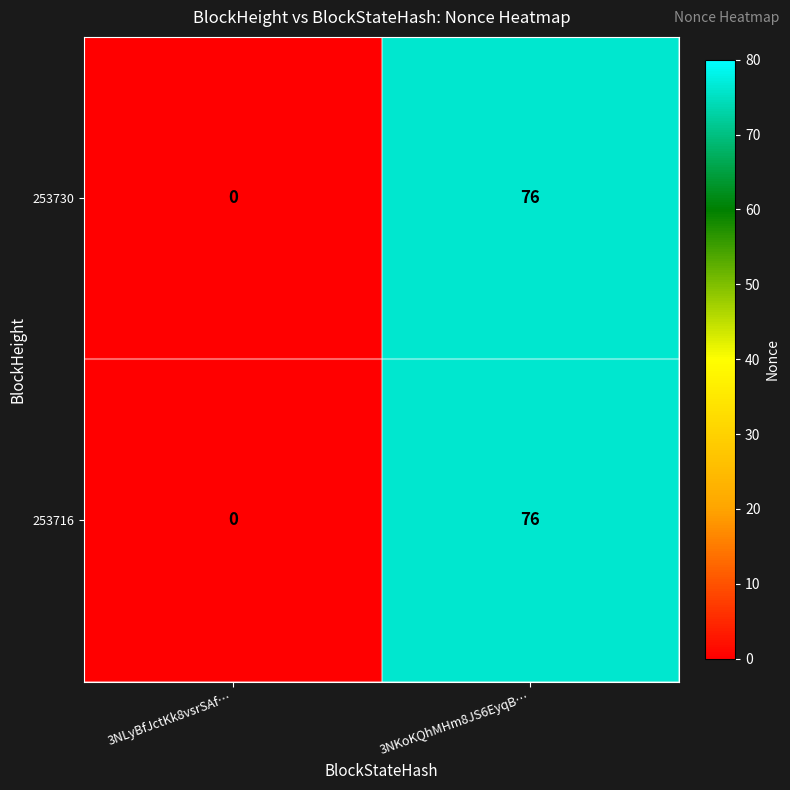

At which category does the chart reach its peak across all series?

3NKoKQhMHm8JS6EyqB…